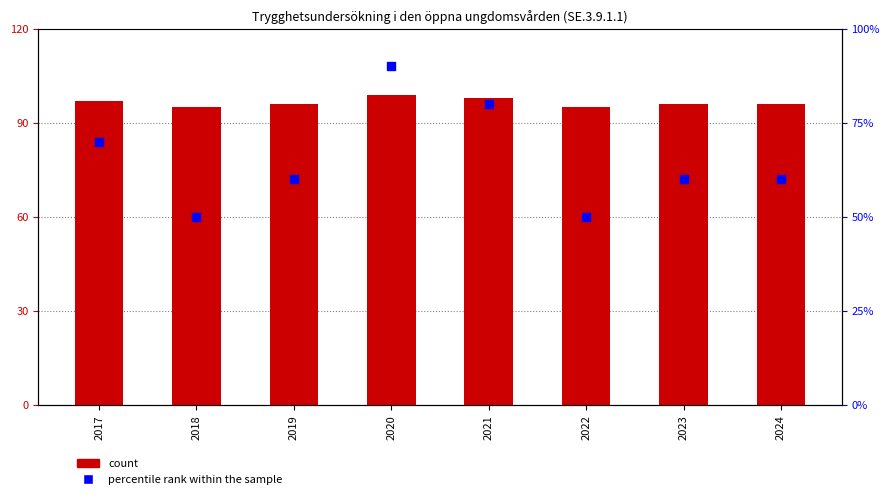

Which series has the largest total across all categories?

Value